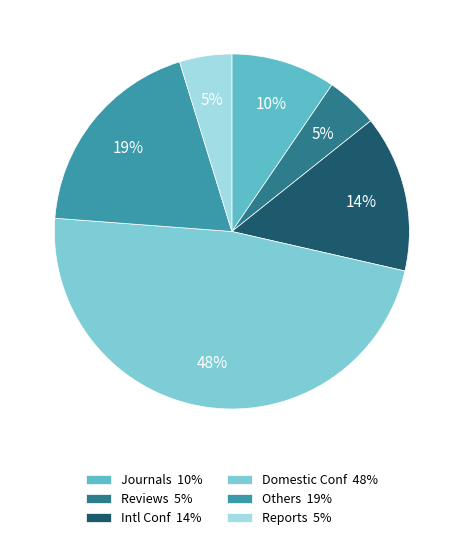

How many segments does this pie chart have?

6